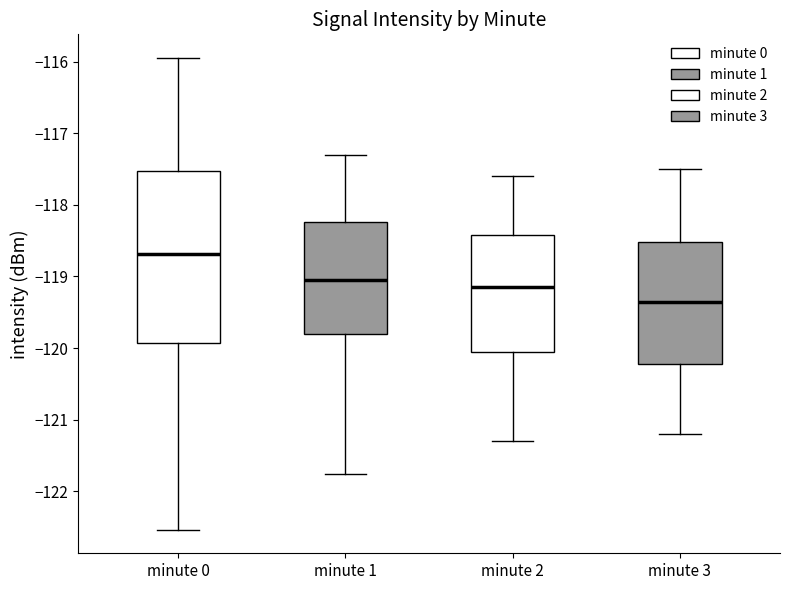

Reading left to right, transcribe this box plot: for each box, give where its median line is, the range the box spans, and where its two whiskers end, as read against the y-axis. The values are not printed on the chart, so give them approximately, as read against the axis.

minute 0: median -118.7, box -119.9 to -117.5, whiskers -122.5 to -115.9
minute 1: median -119.0, box -119.8 to -118.2, whiskers -121.8 to -117.3
minute 2: median -119.1, box -120.0 to -118.4, whiskers -121.3 to -117.6
minute 3: median -119.3, box -120.2 to -118.5, whiskers -121.2 to -117.5